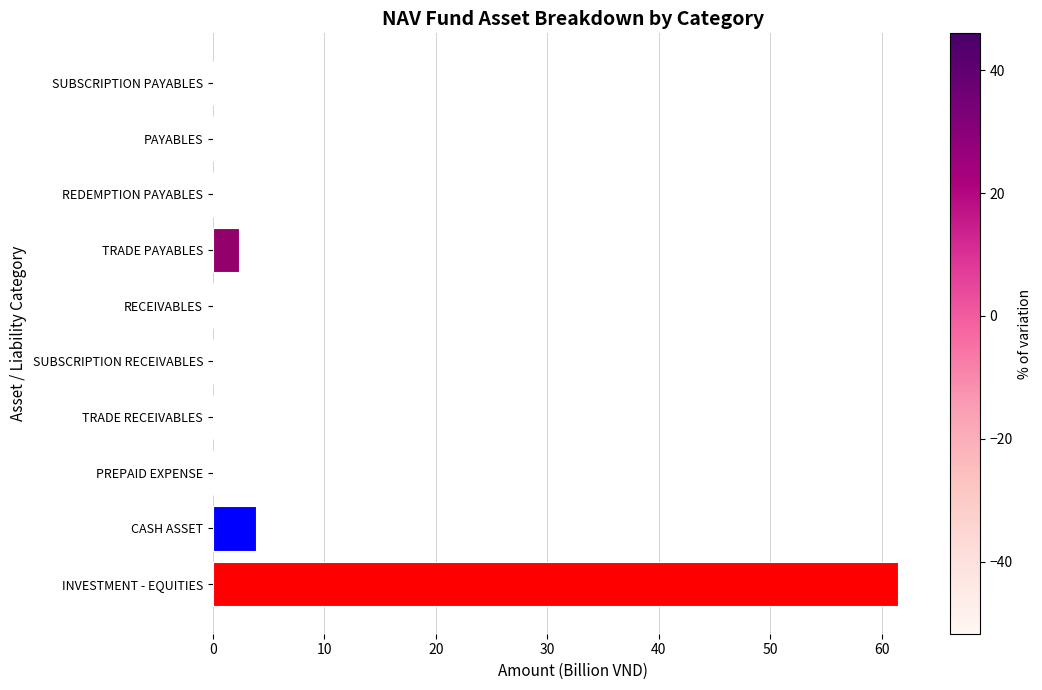

Is it true that the value at INVESTMENT - EQUITIES is 61.5?

True